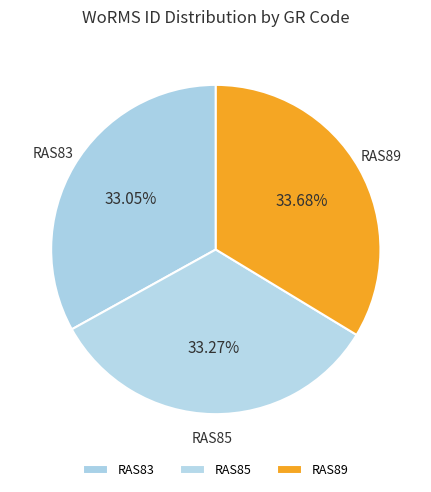

Do RAS85 and RAS89 together represent more than half of the pie?

Yes